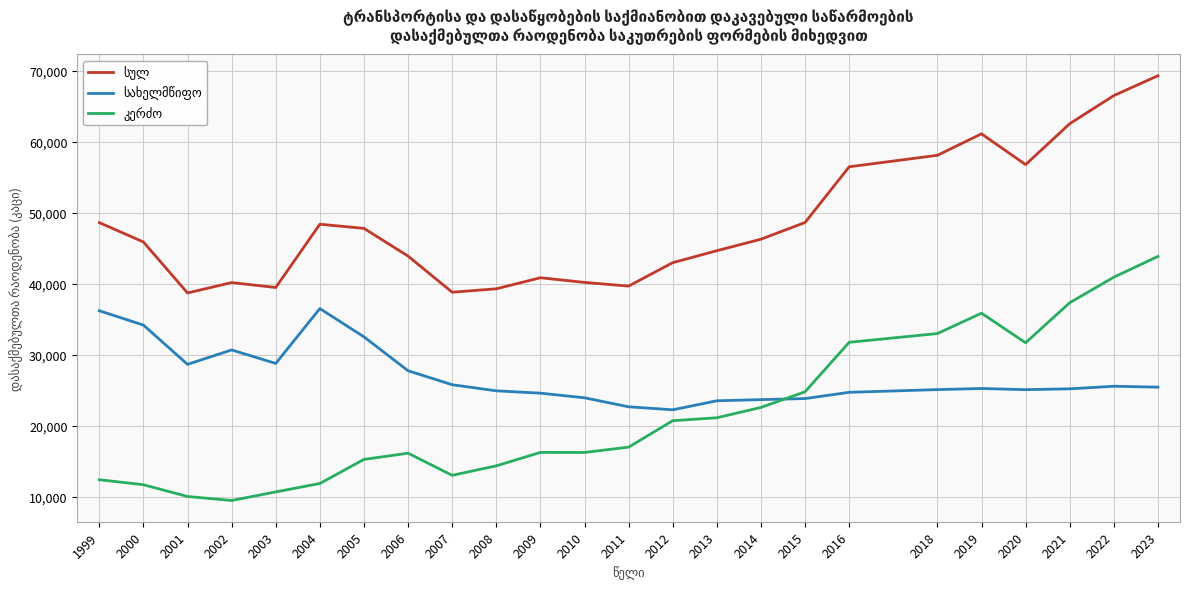

At which category is the sum across all series the highest?

2023